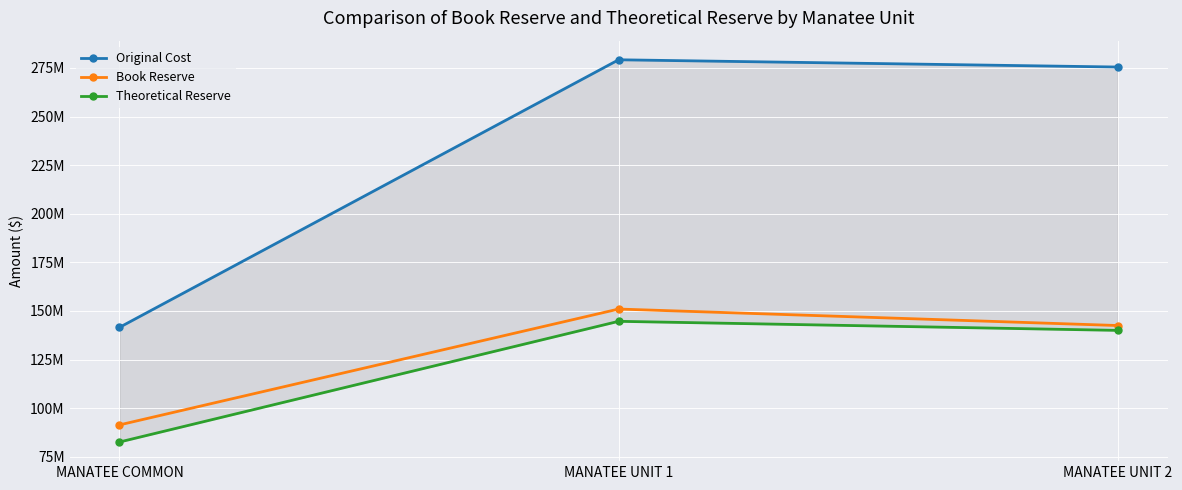

Is this an area chart (filled region under the line)?

No